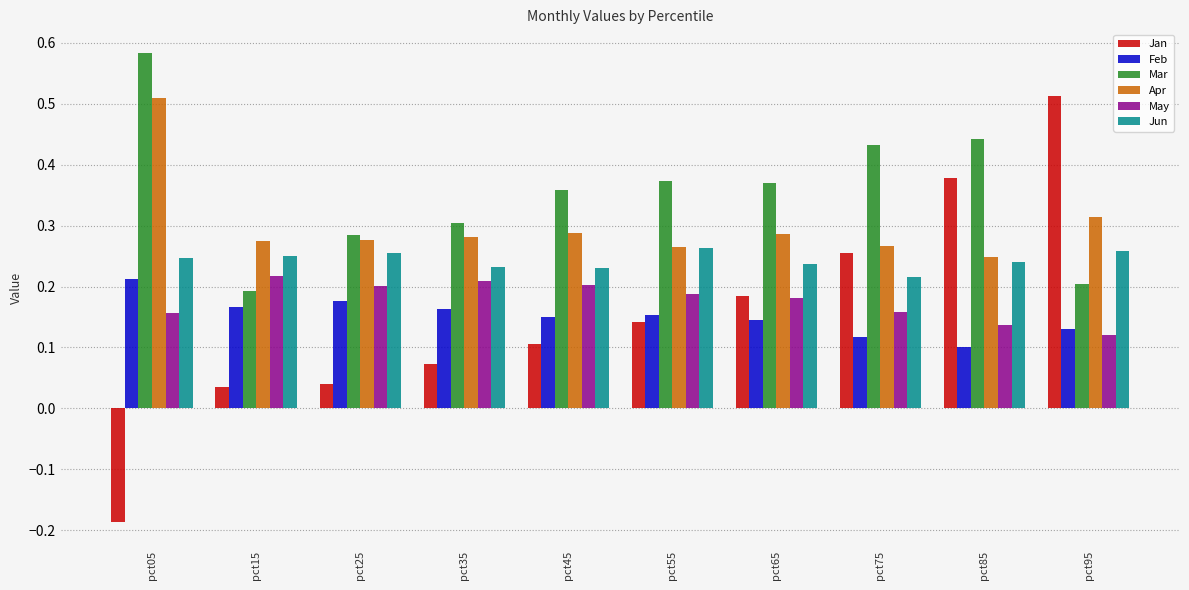

How many Feb values are between 0 and 1?

10